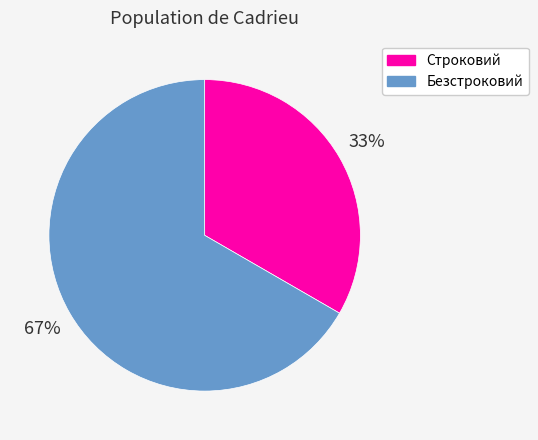

Which slice represents more than half of the pie?

Безстроковий